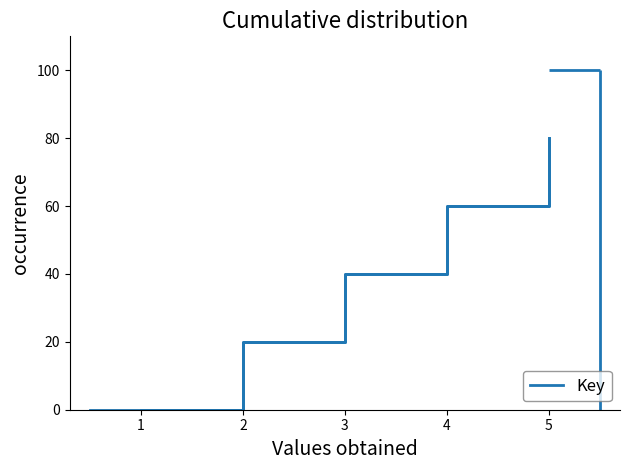

True or false: the data shows 0 at 1.

True